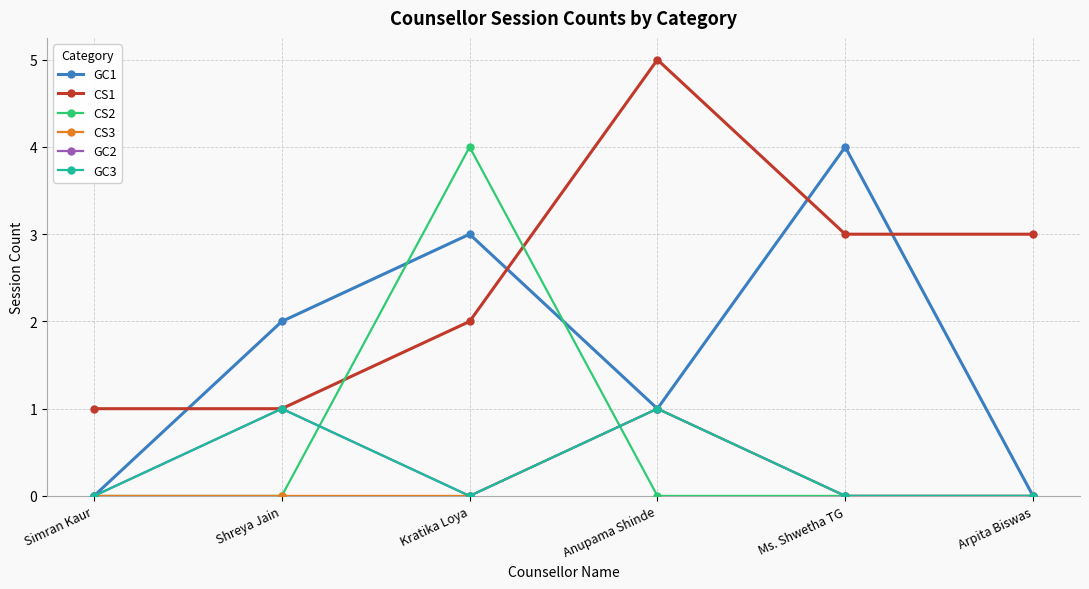

Does the chart have visible grid lines?

Yes